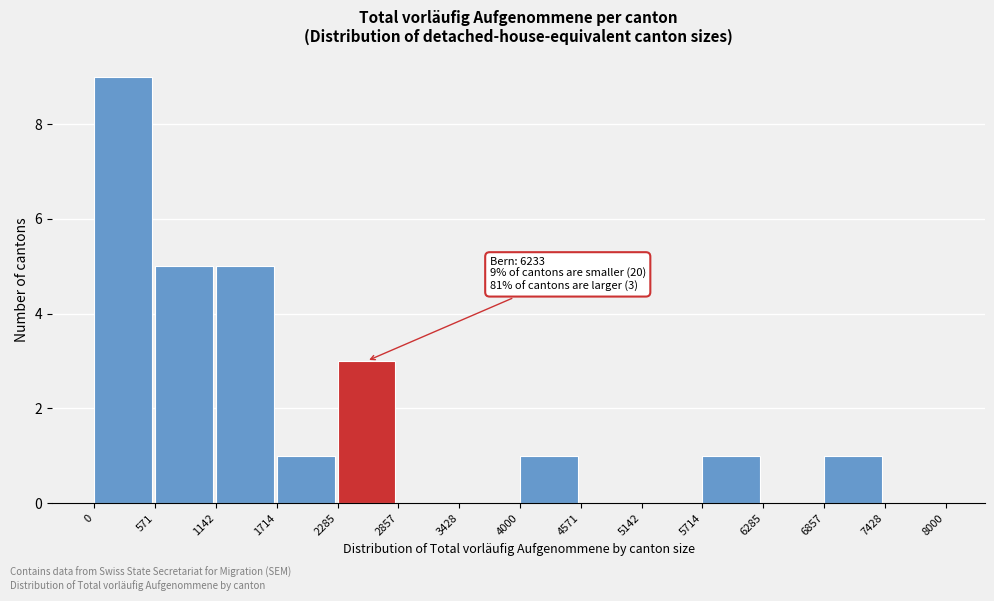

Over which range of the x-axis is the bar tallest?

0 to 571